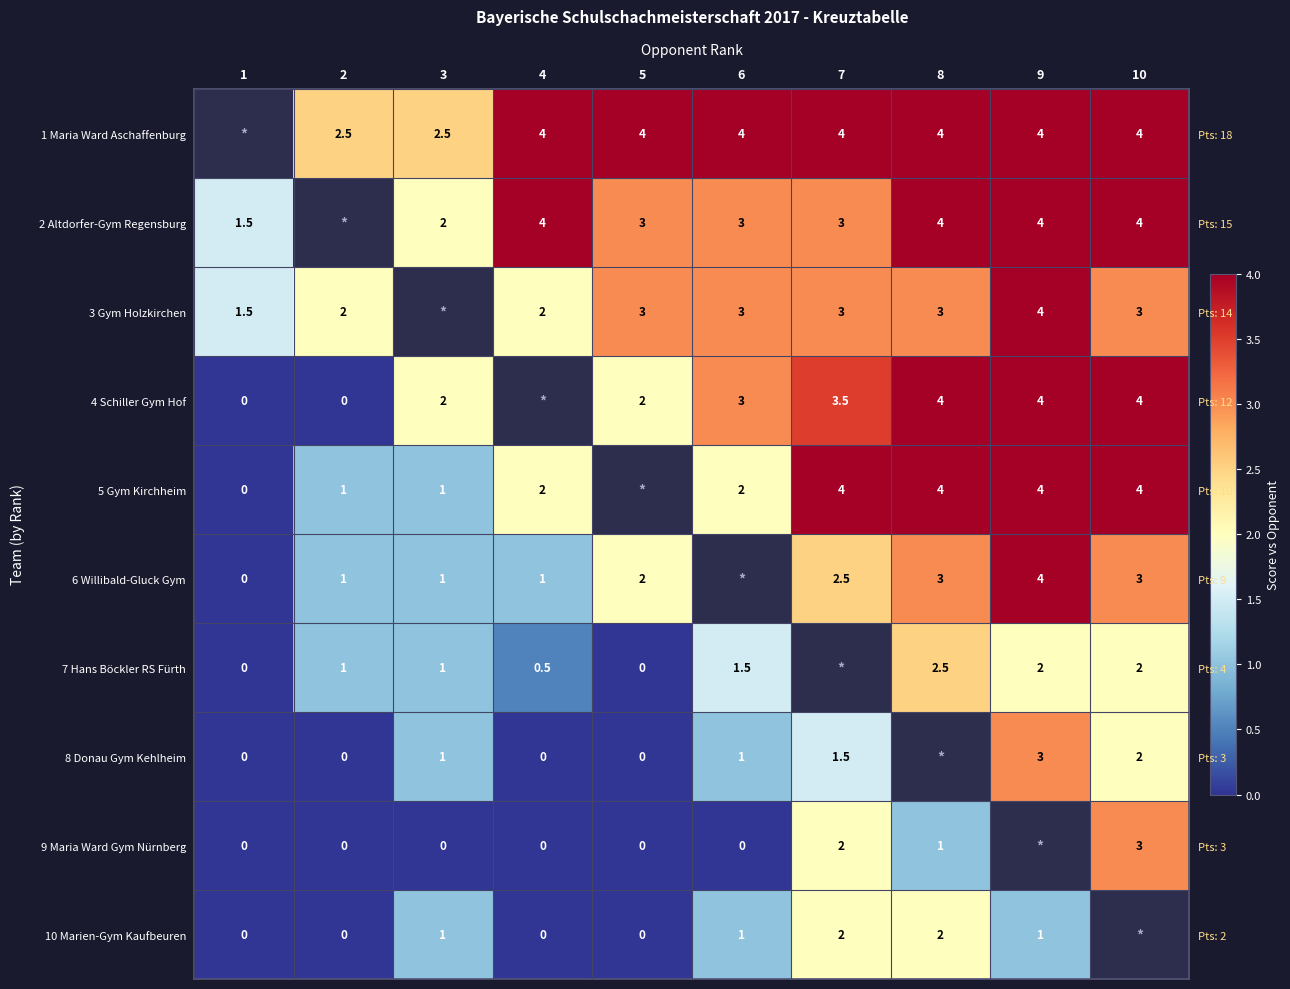

The 1 Maria Ward Aschaffenburg series shows 6.1 at 9. True or false?

False